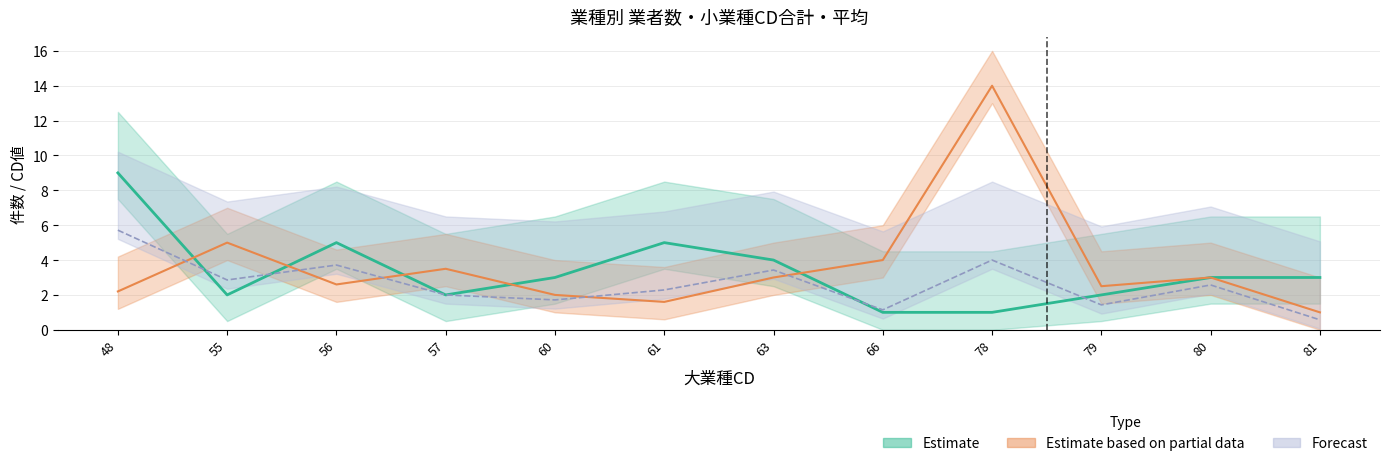

Which series has the largest total across all categories?

小業種CD_mean